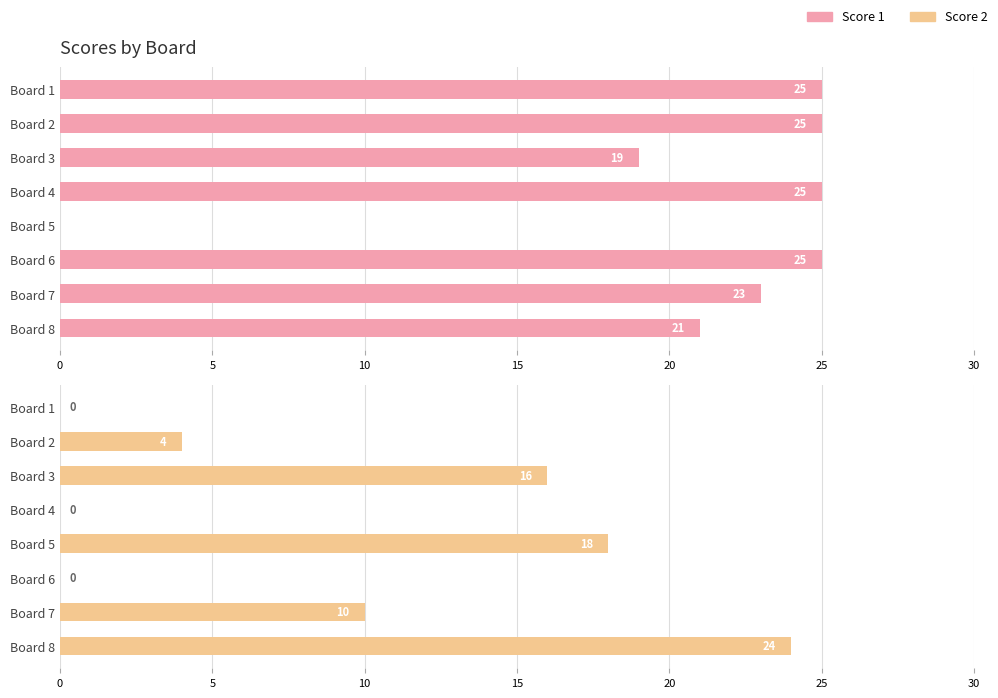

What is the sum of all Score 2 values?

72